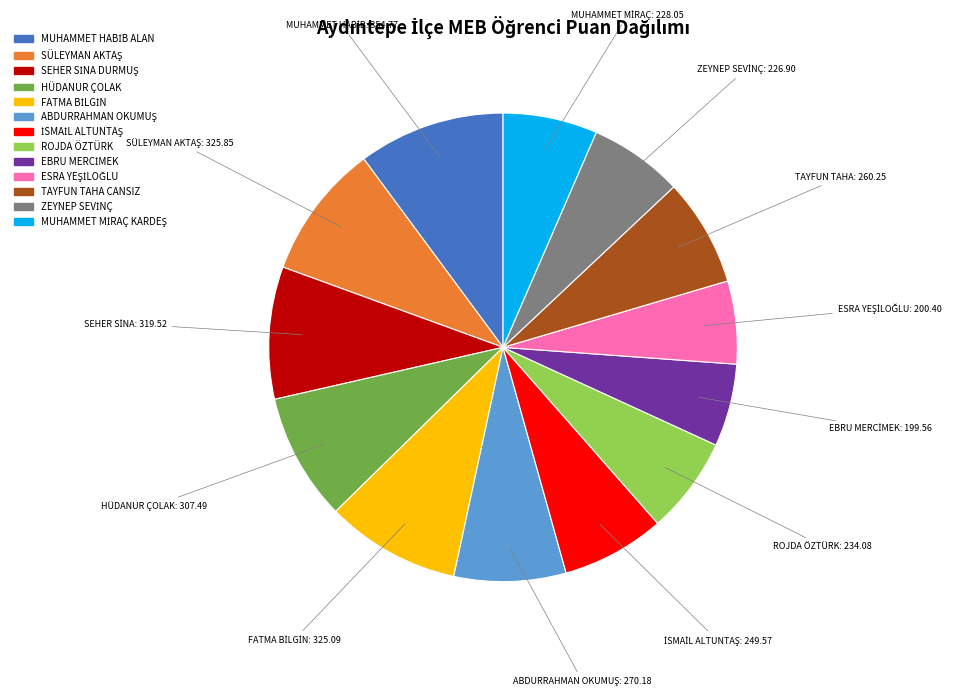

Does any single category account for the majority?

No